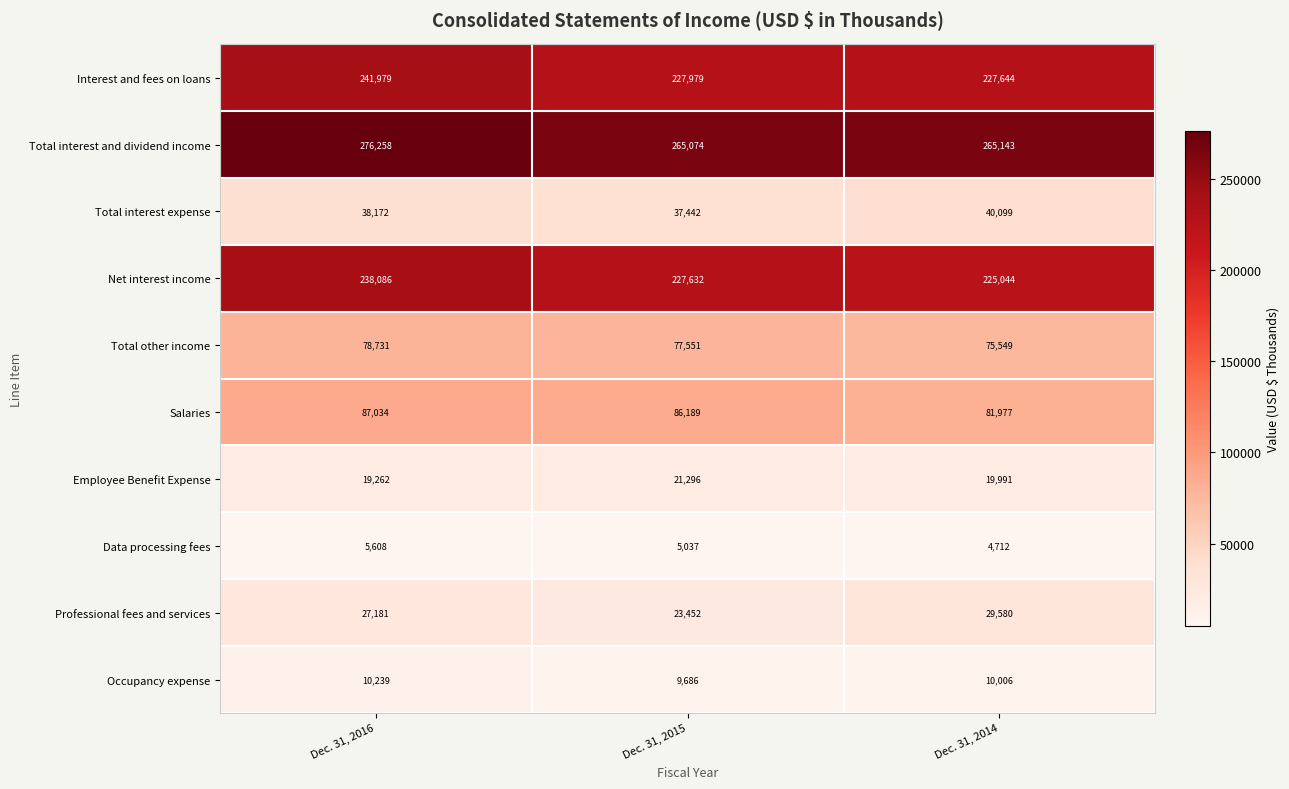

At how many categories does at least one series exceed 134650?

3